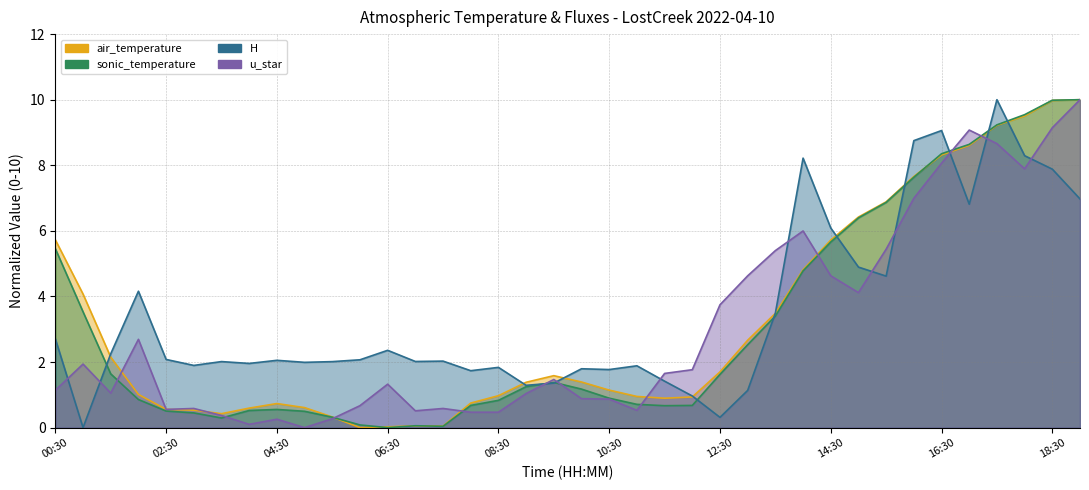

In u_star, how many points are higher than both neighbors (excluding endpoints)?

9